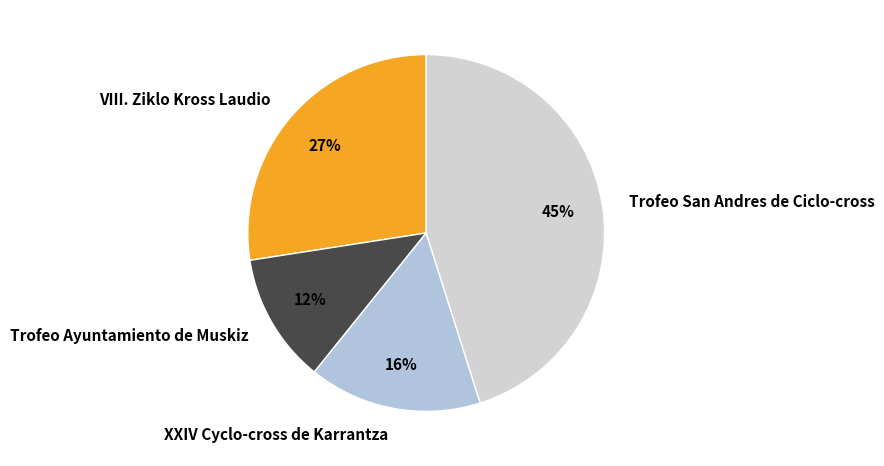

What is the ratio of the value at VIII. Ziklo Kross Laudio to the value at Trofeo San Andres de Ciclo-cross?

0.6